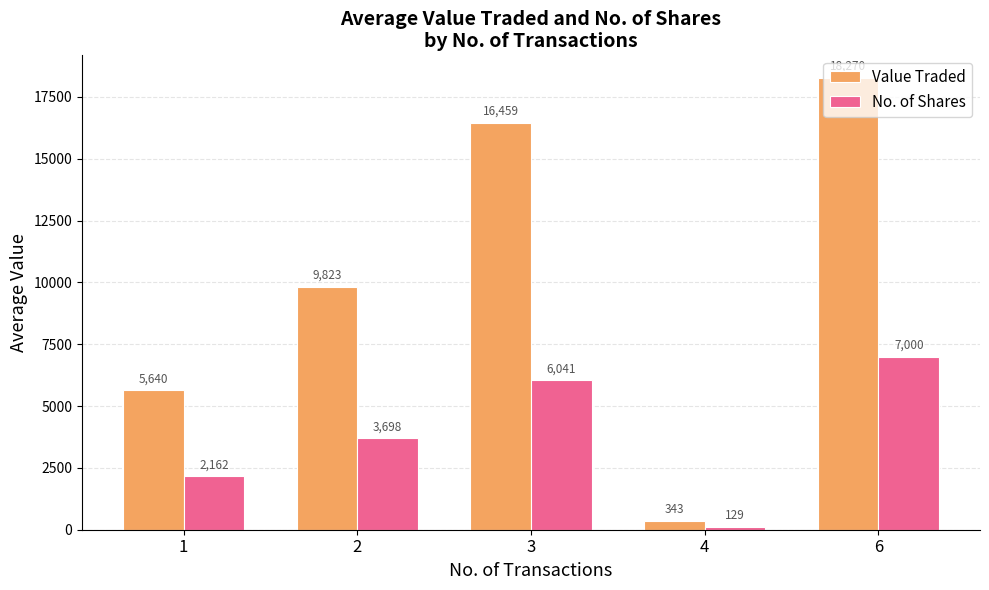

Which category has the lowest value in the Value Traded series?

4